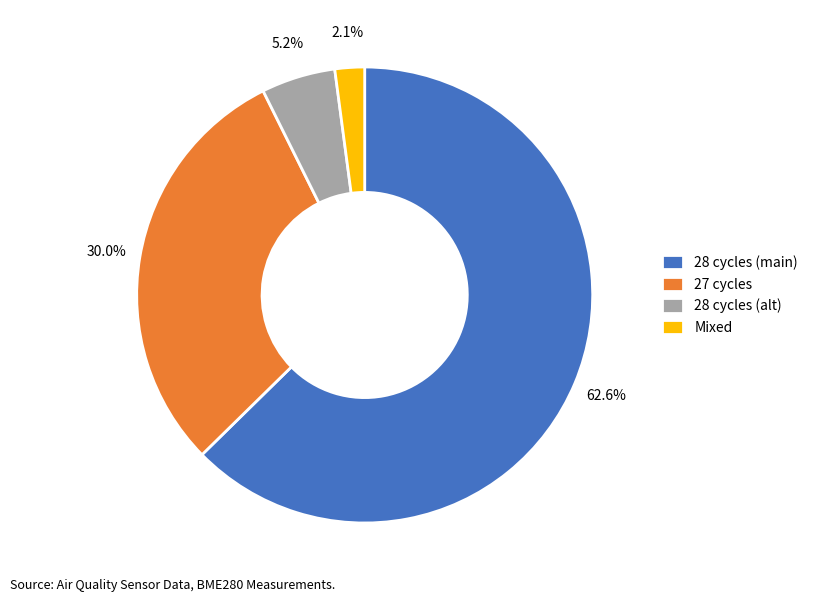

What is the largest slice in the pie chart?

28 cycles (main)